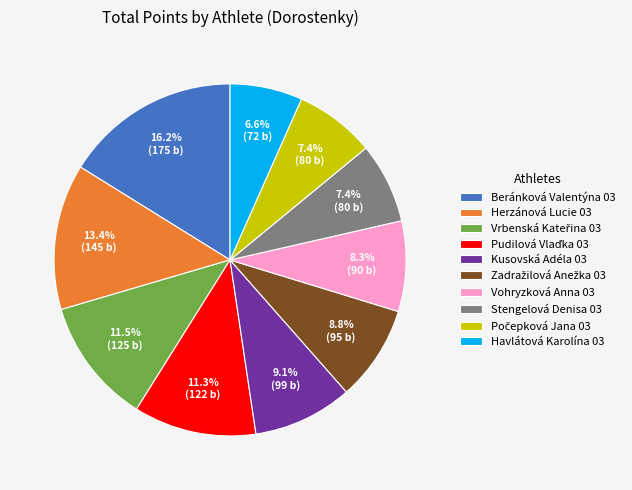

To the nearest percent, what percentage of the pie is Havlátová Karolína 03?

7%